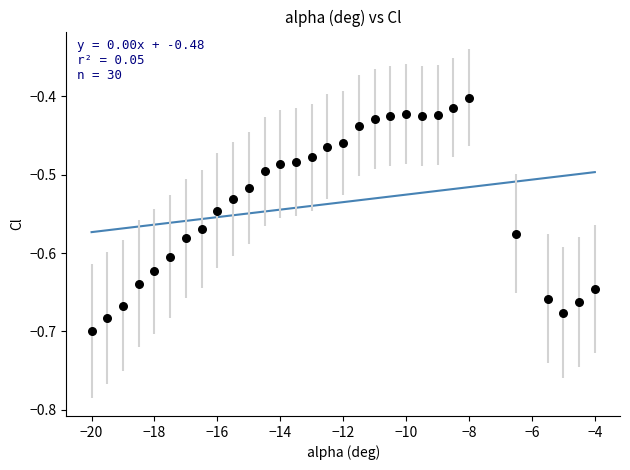

What is the range of X values (max minus min)?

16.0